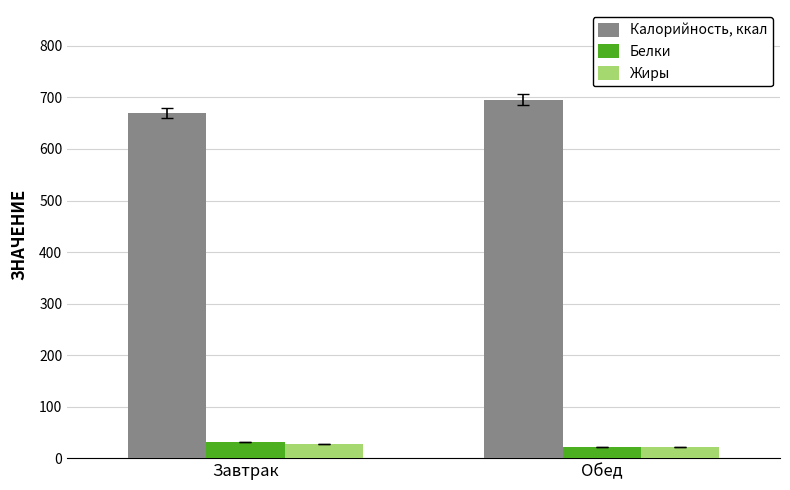

Reading right to left, transcribe all the data shown in this chart.

Калорийность, ккал: 695.8	669.8
Белки: 21.6	31.1
Жиры: 21.2	27.3